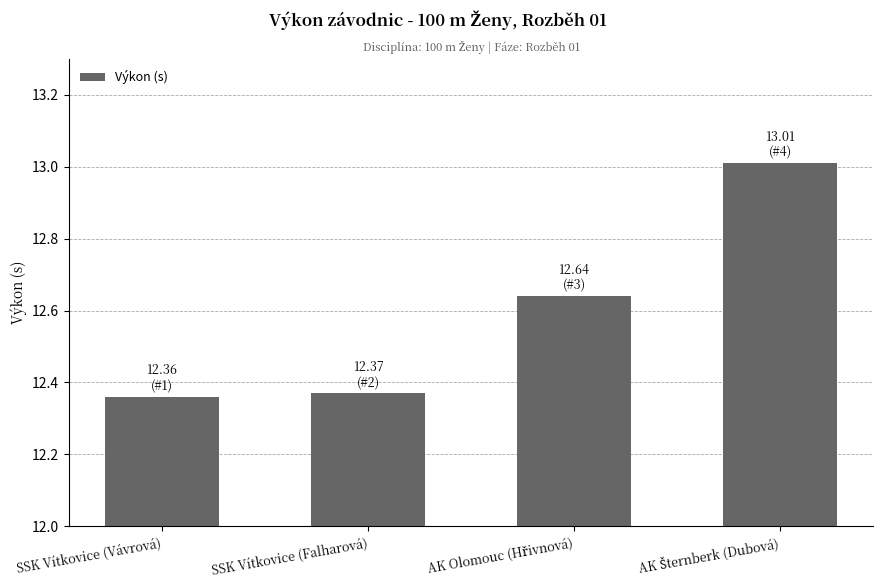

What is the greatest value displayed?

13.0